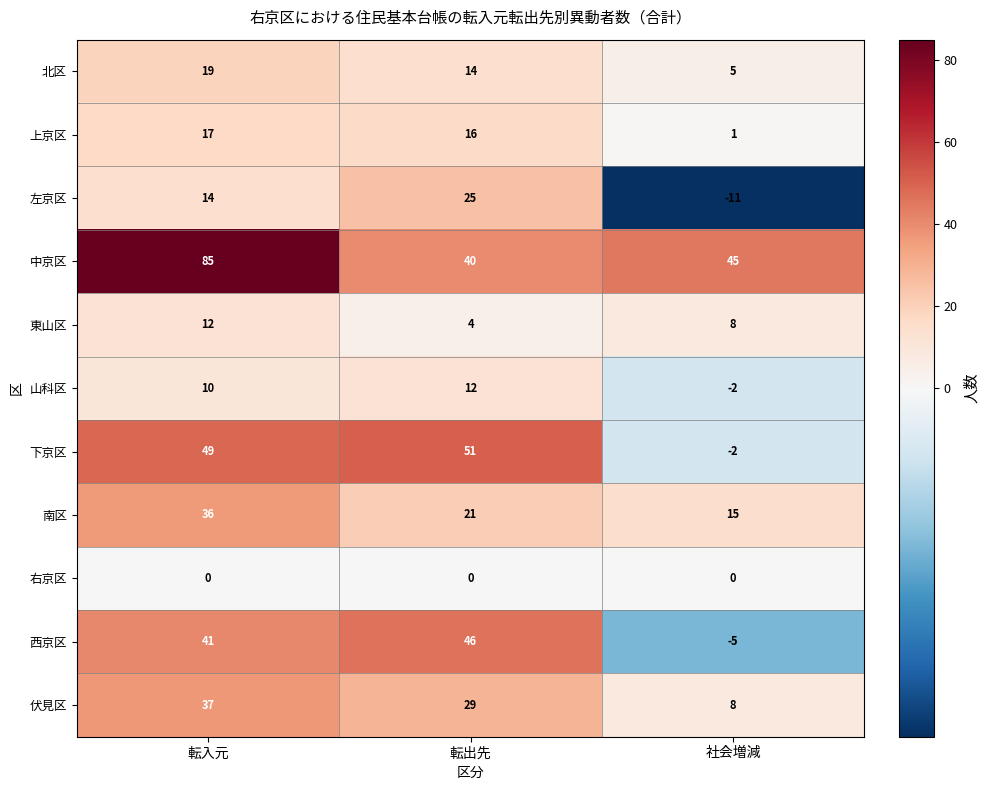

At how many categories does at least one series exceed 0?

3